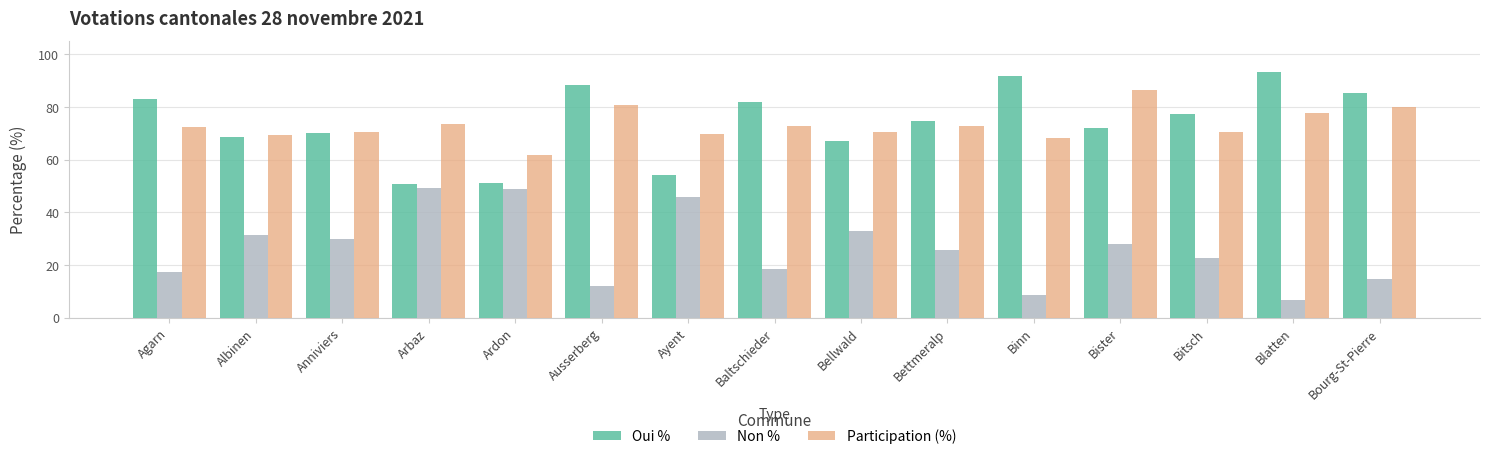

What is the maximum value for Participation (%)?

86.2